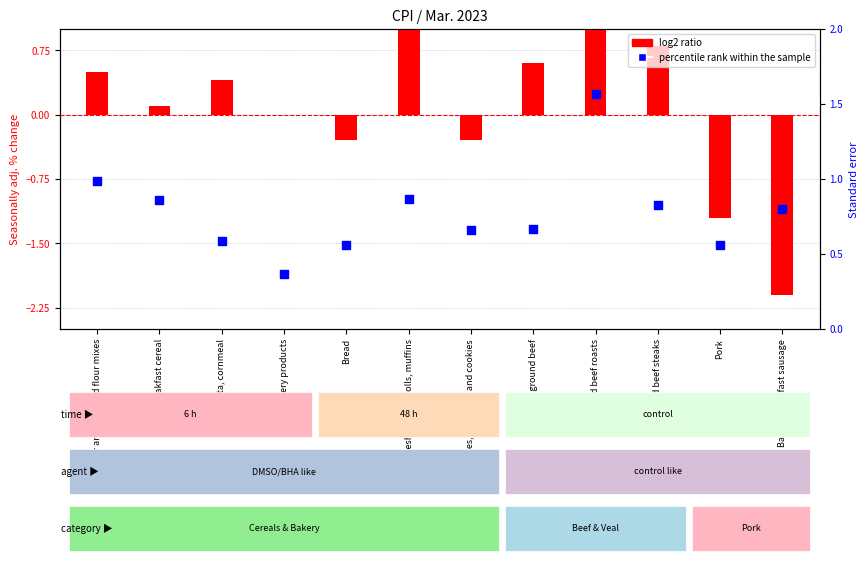

What are all the series names shown in the legend?

log2 ratio, percentile rank within the sample